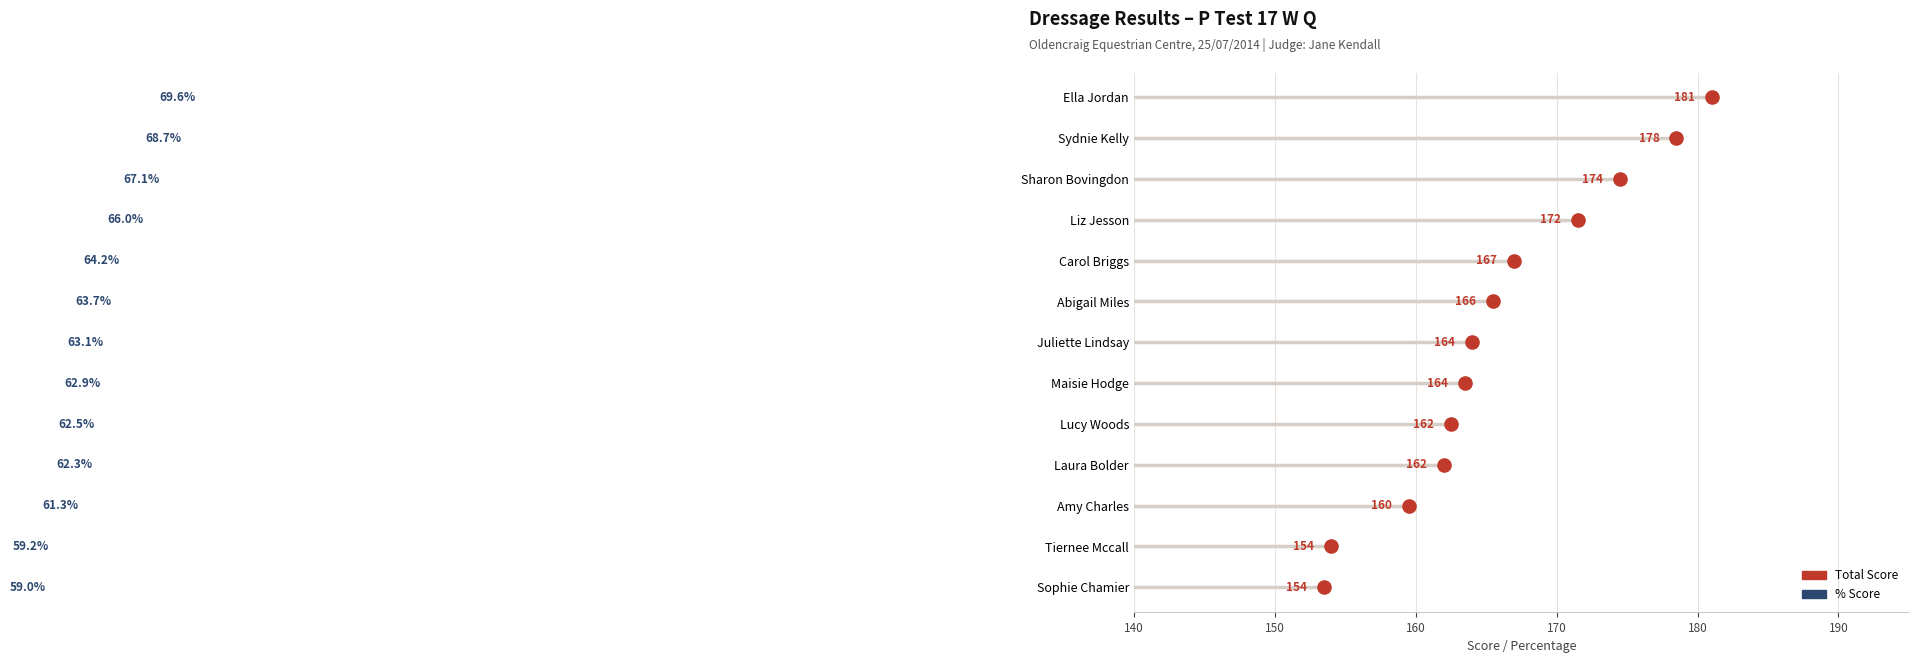

What are all the series names shown in the legend?

Total Score, % Score